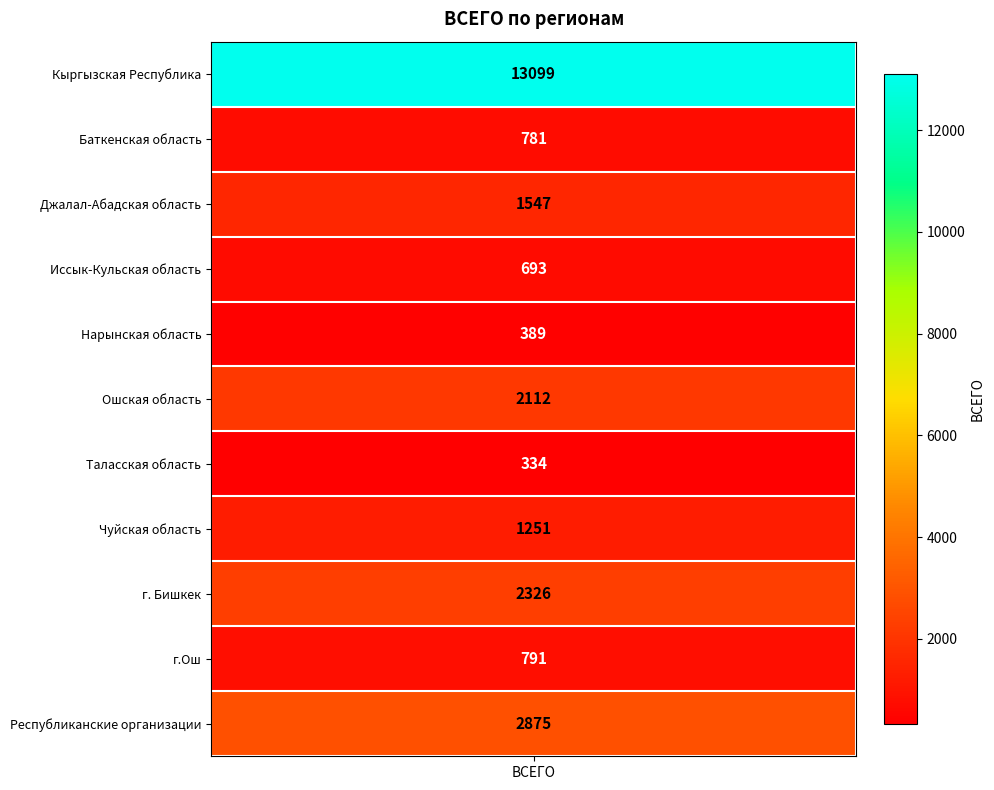

Is it true that the value at г.Ош is 1267?

False